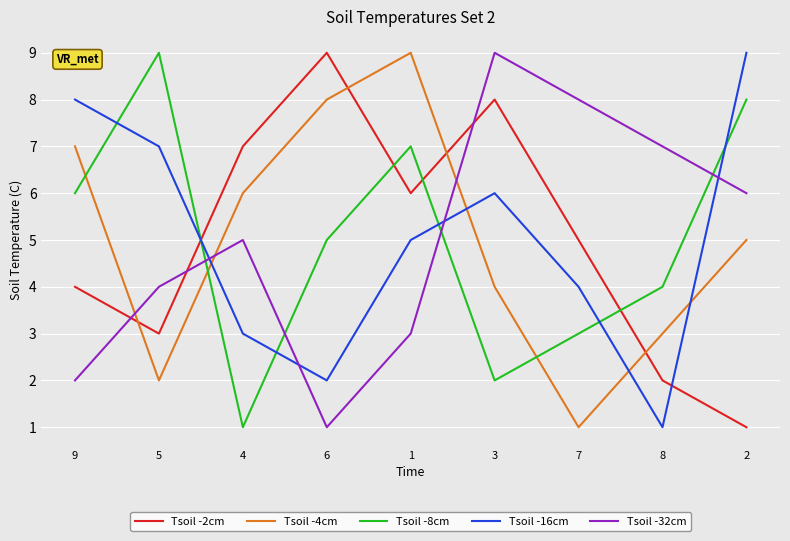

Between 5 and 8, which series saw the biggest shift?

Tsoil -16cm